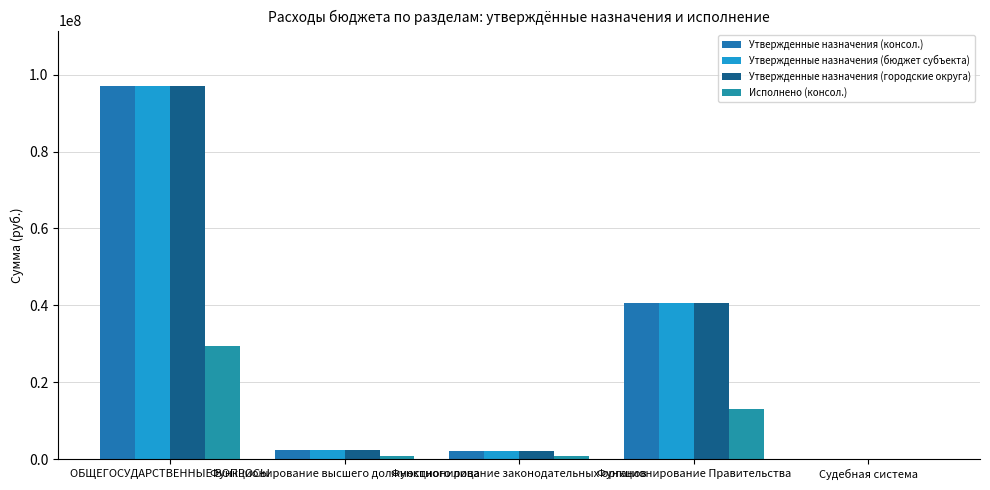

List the series in order of their peak value, lowest first.

Исполнено (консол.), Утвержденные назначения (консол.), Утвержденные назначения (бюджет субъекта), Утвержденные назначения (городские округа)